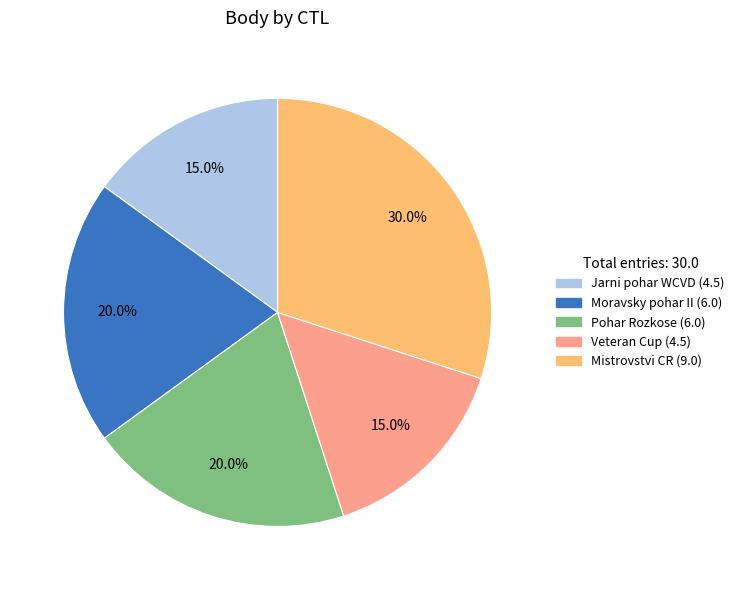

Is there a majority slice in this chart?

No